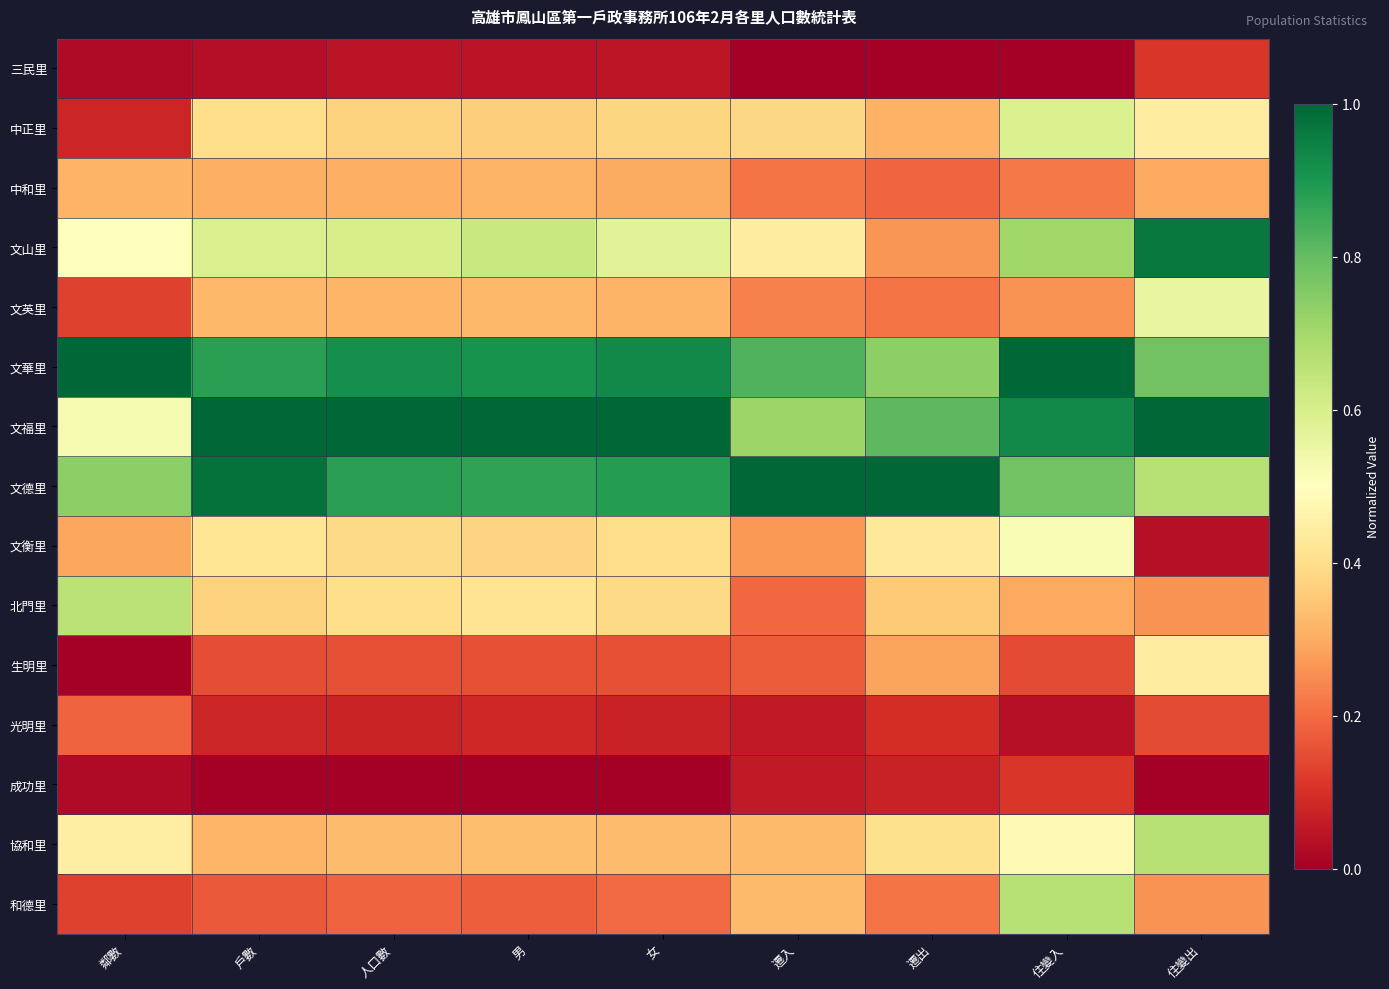

Count the number of data series in this chart.

15